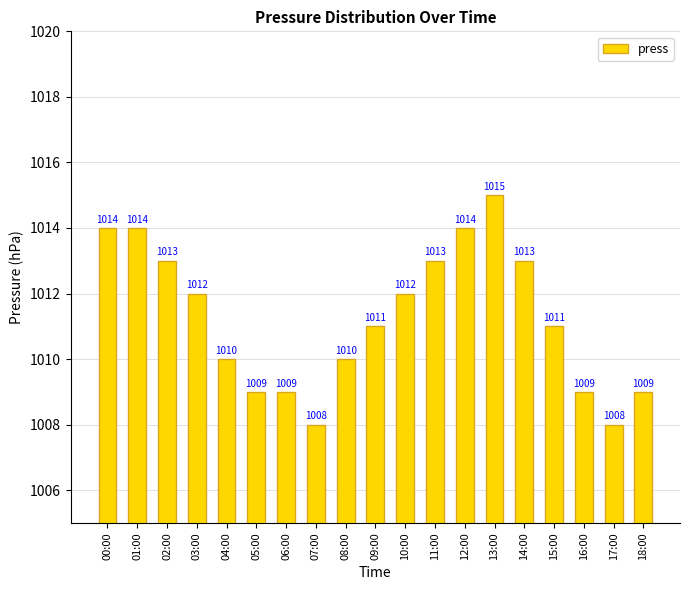

What is the label of the 8th bar from the right?

11:00